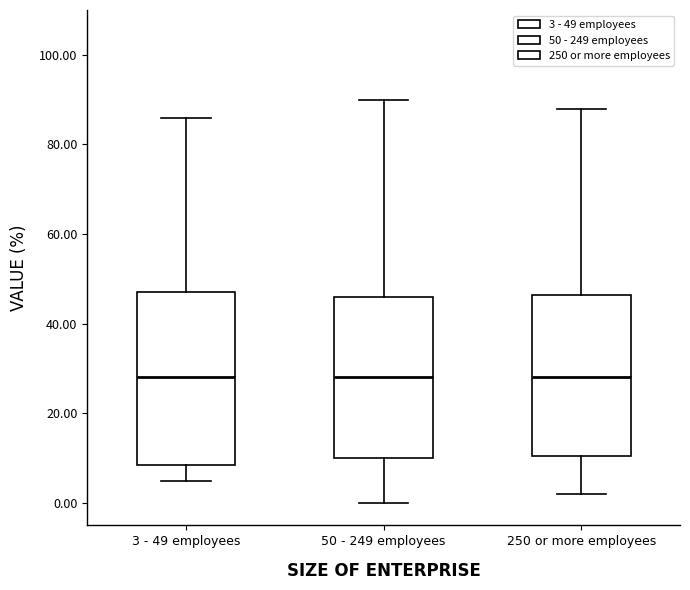

Comparing the boxes themselves (not the whiskers), which one is the tallest?

3 - 49 employees